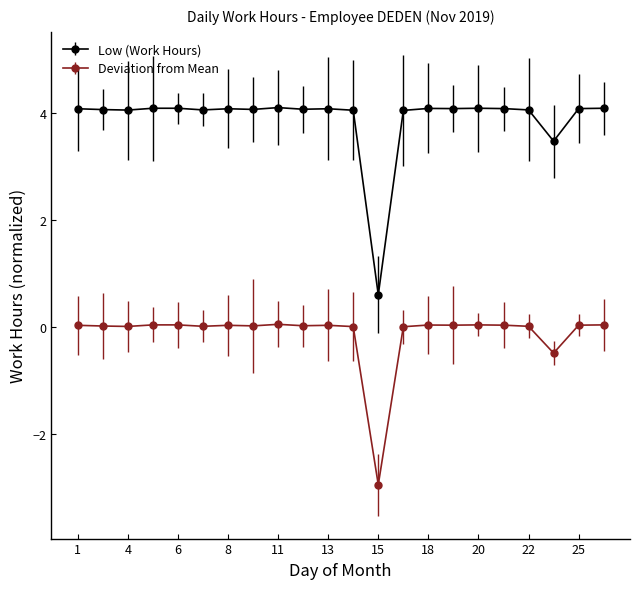

What is the difference between the maximum and second lowest values in the Low (Work Hours) series?

0.6